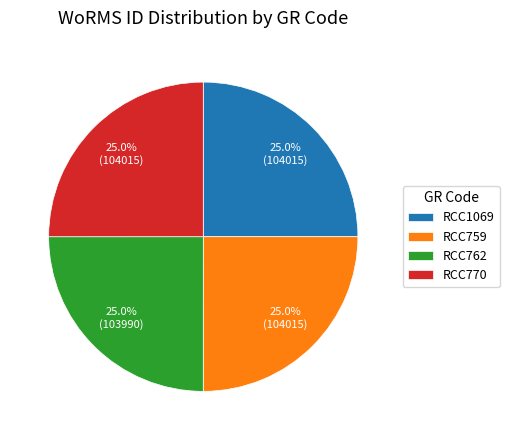

What portion of the pie excludes RCC762?

75.0%